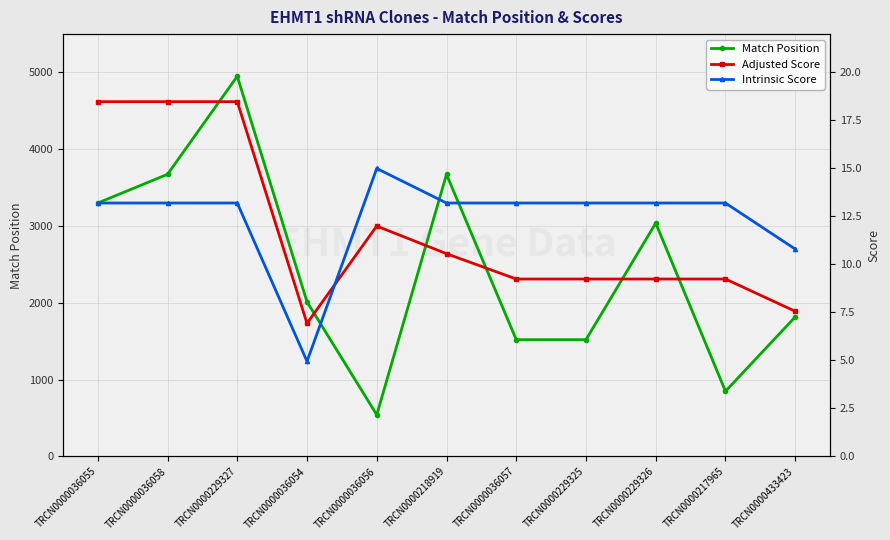

At which label does Match Position reach its minimum?

TRCN0000036056